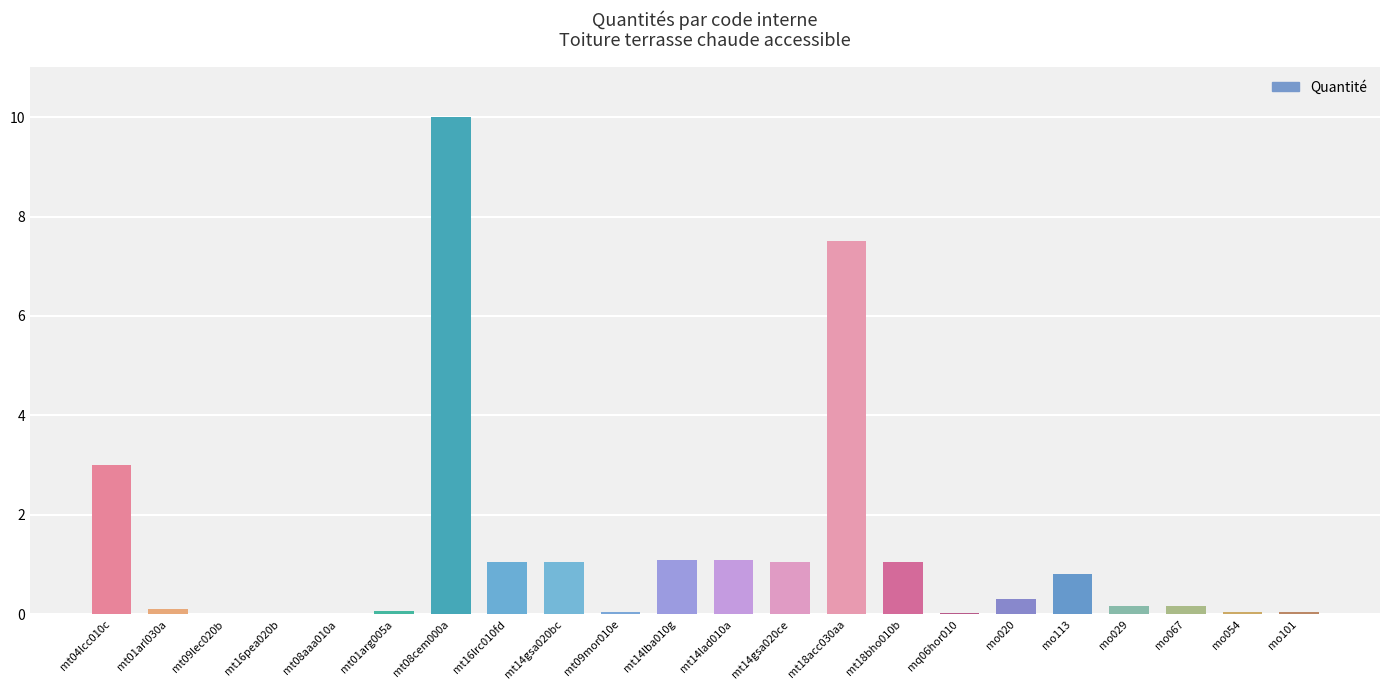

At which category does the chart reach its peak across all series?

mt08cem000a